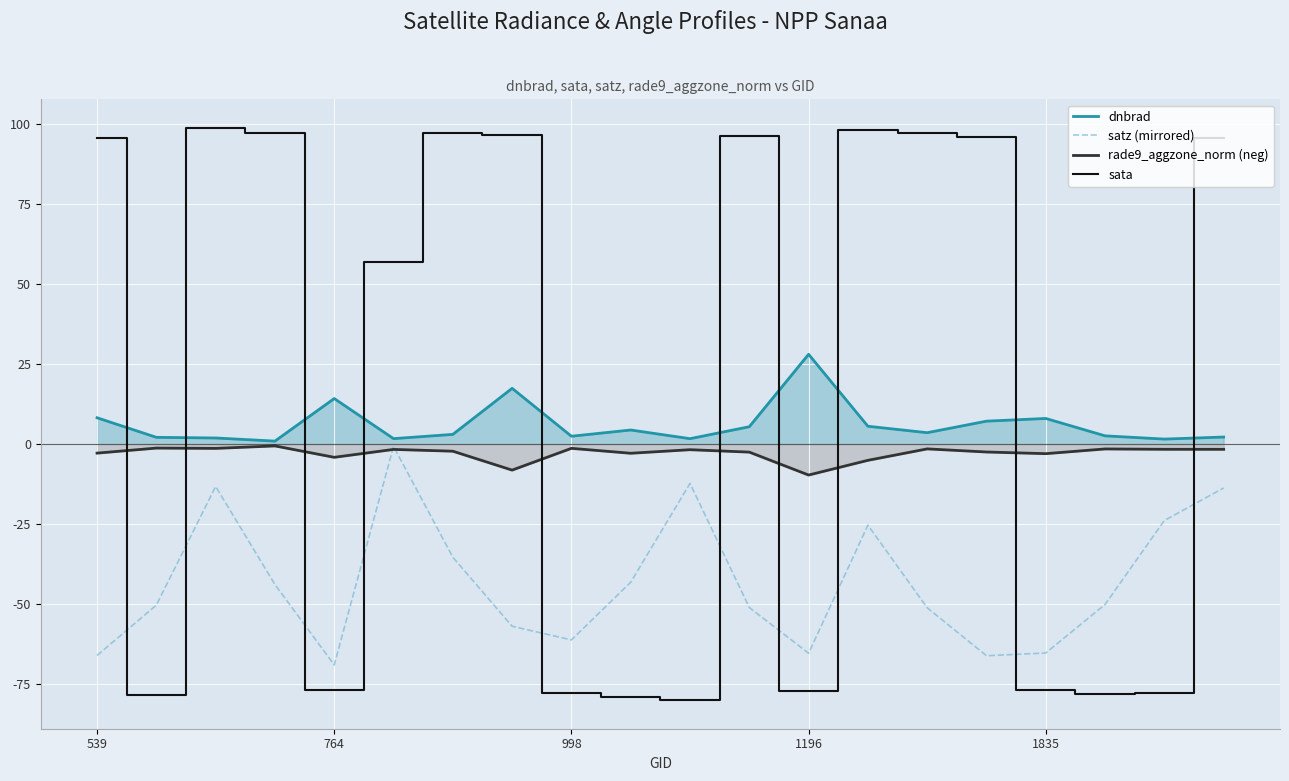

True or false: sata and rade9_aggzone_norm (neg) cross at least once.

True